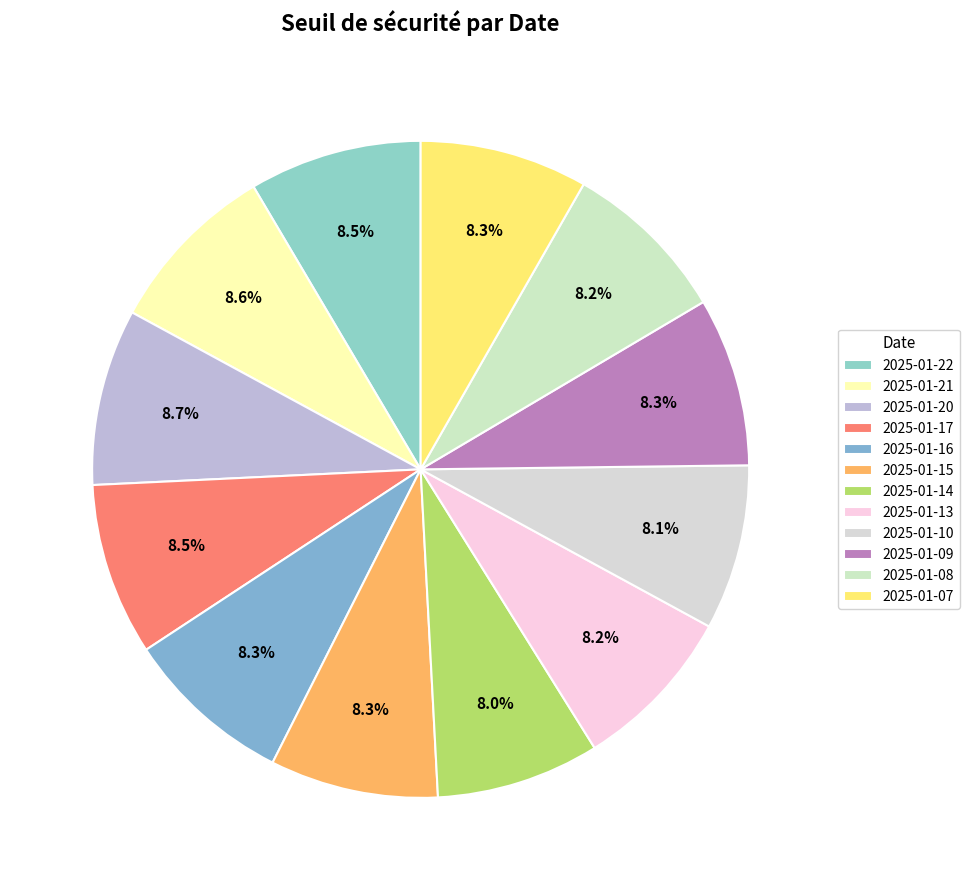

To the nearest percent, what portion does 2025-01-20 represent?

9%